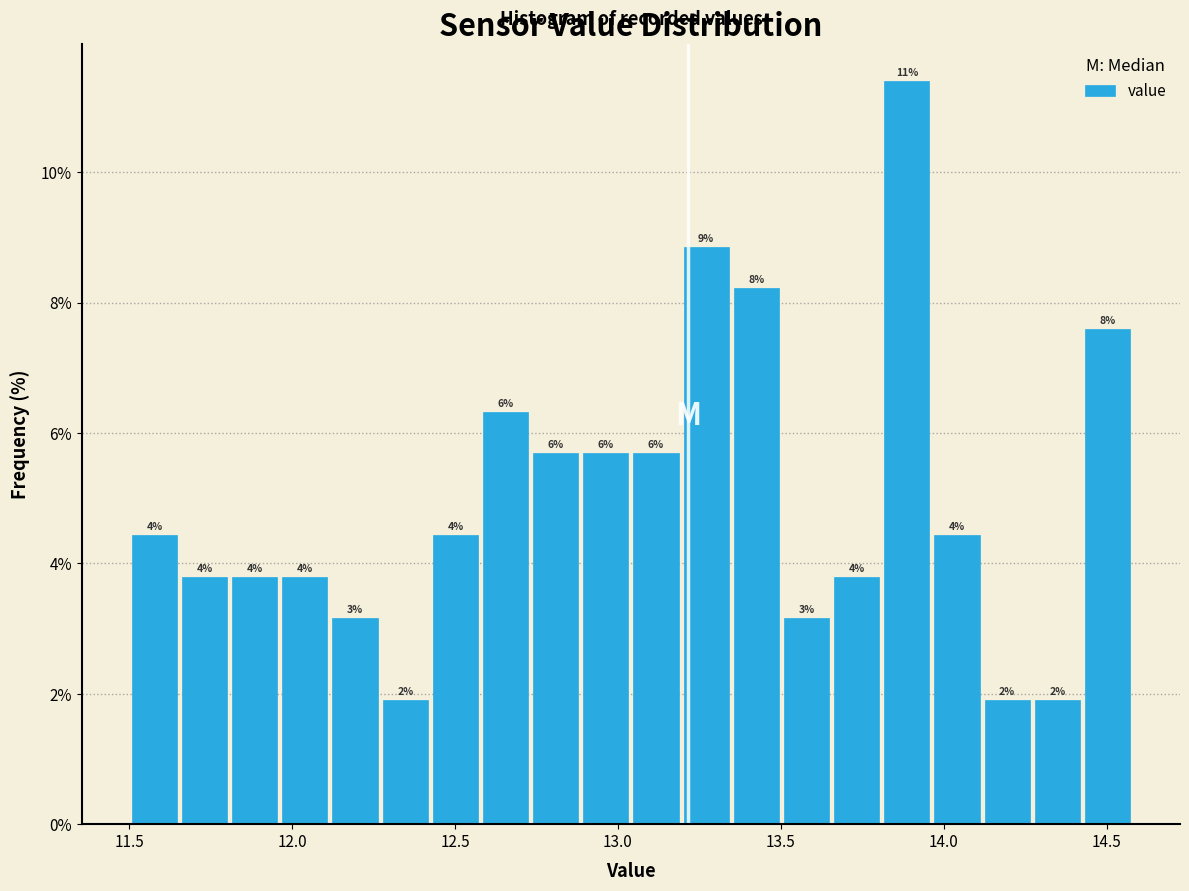

Read against the x-axis, roughly where is the centre of the tallest bar?

13.90